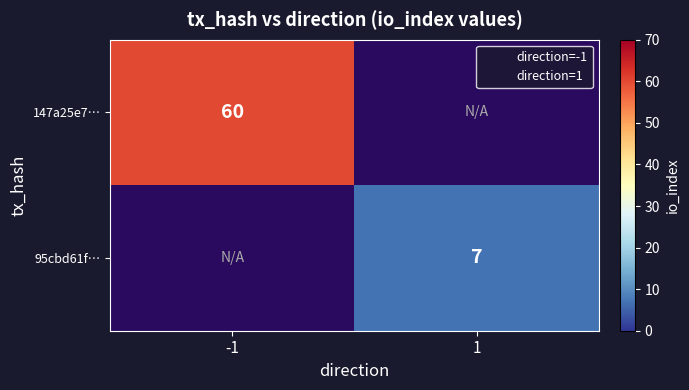

Which category has the highest value across all series?

-1